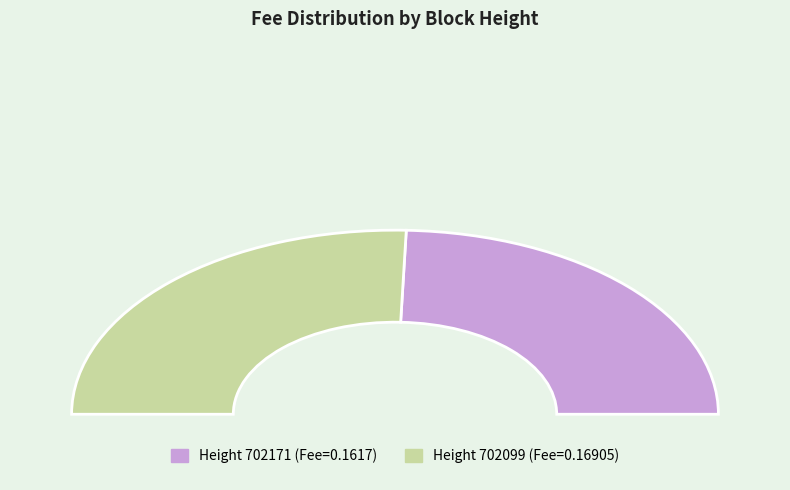

Combined, do 702099 and 702171 account for over 50%?

Yes